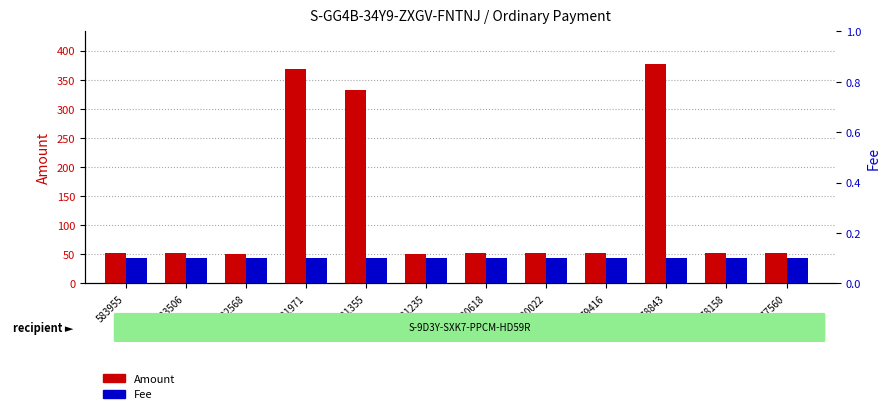

Rank the series by their maximum value, from highest to lowest.

Amount, Fee